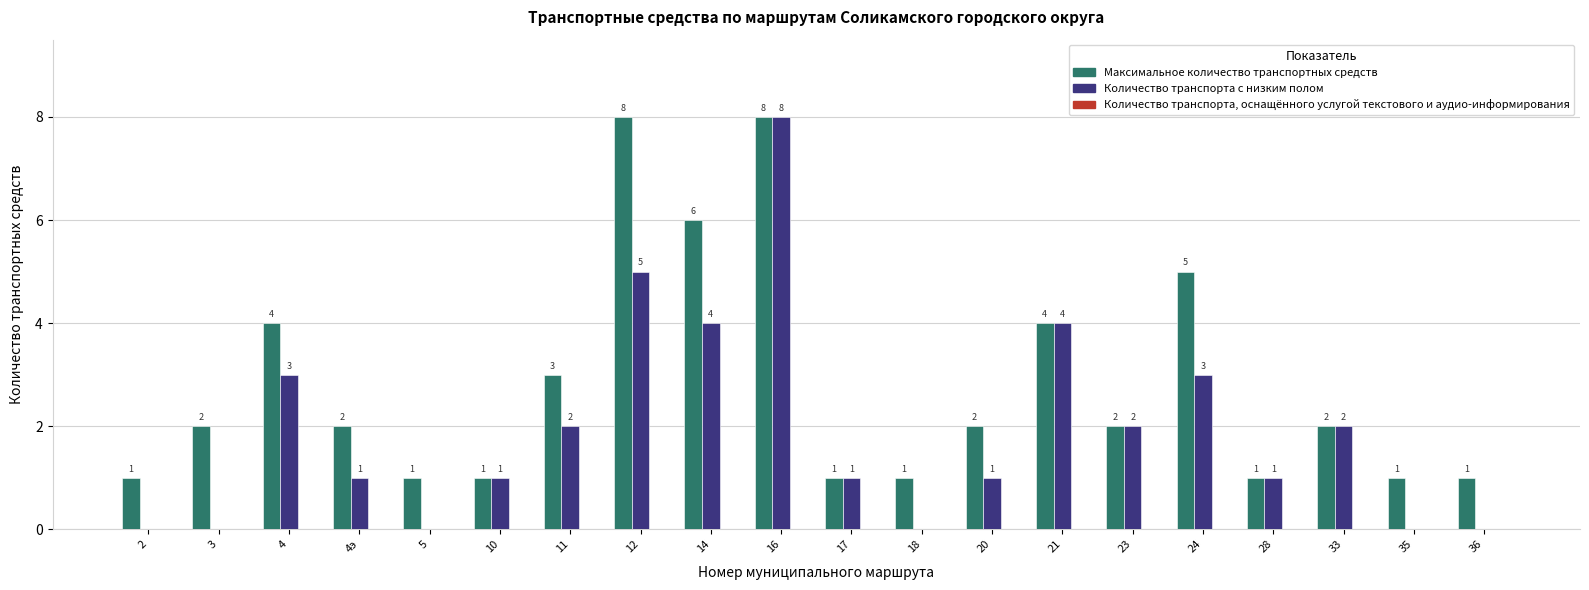

What is the greatest value displayed?

8